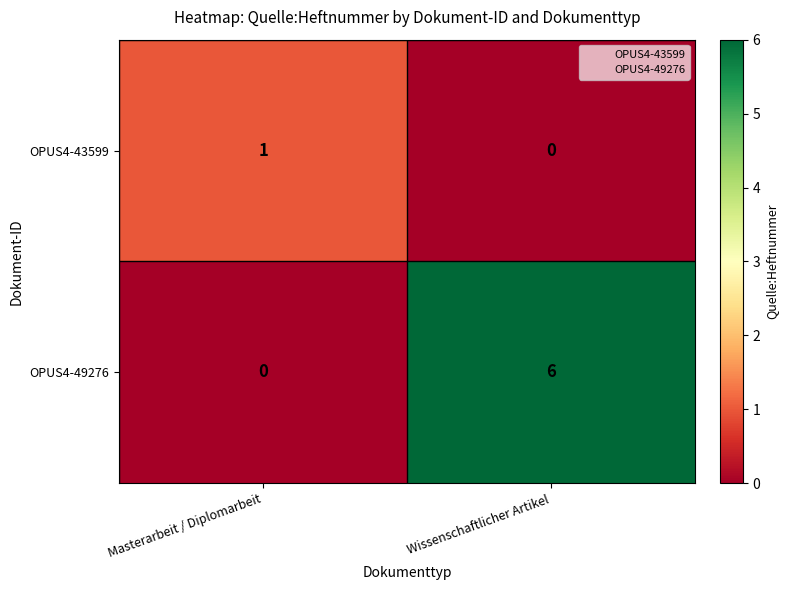

List the series in order of their peak value, highest first.

OPUS4-49276, OPUS4-43599